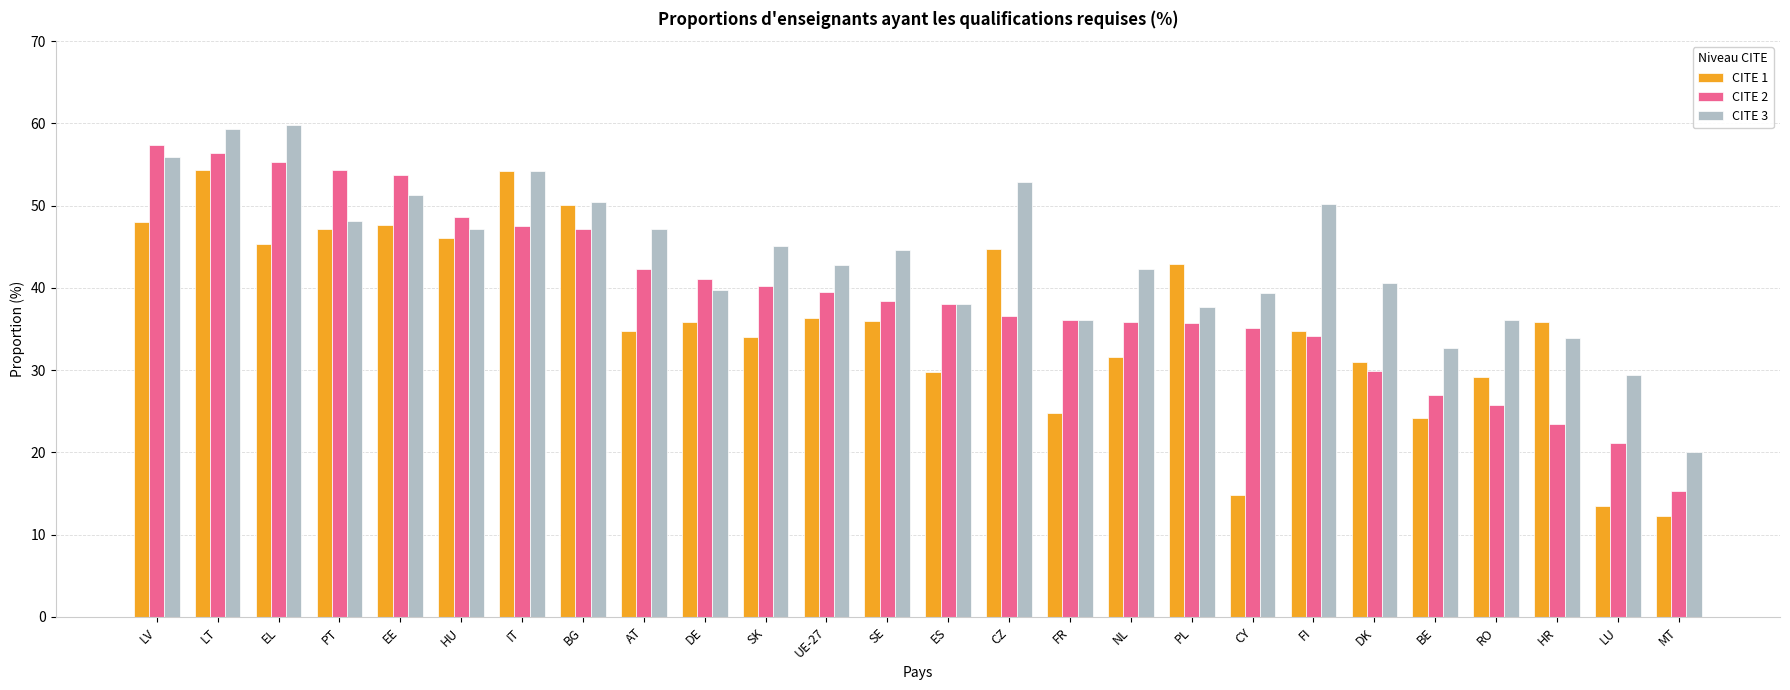

Are the bars grouped side by side (vs. stacked)?

Yes